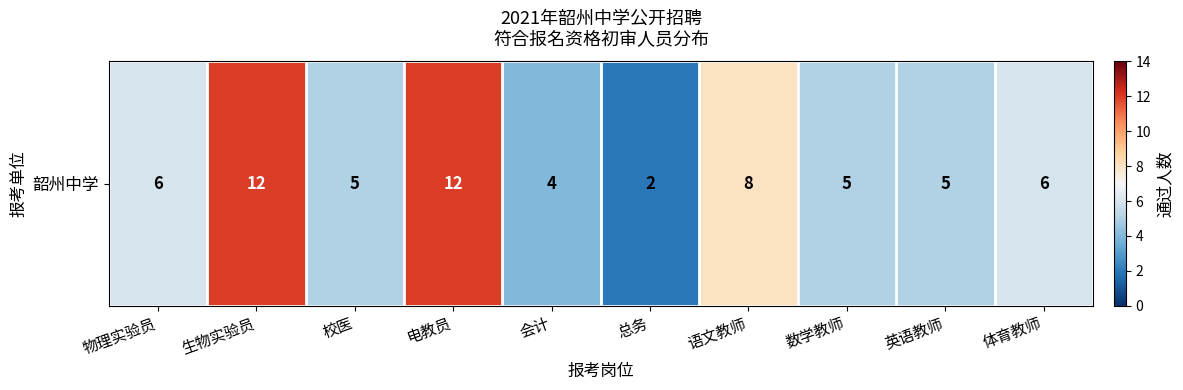

What is the difference between the maximum and second lowest values?

8